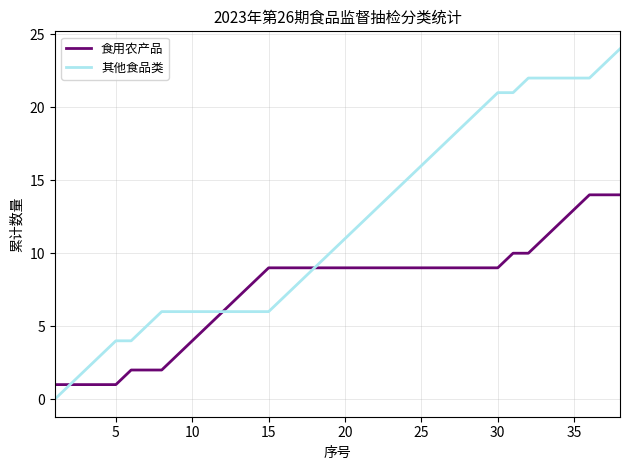

List the series in order of their overall mean, highest first.

其他食品类, 食用农产品